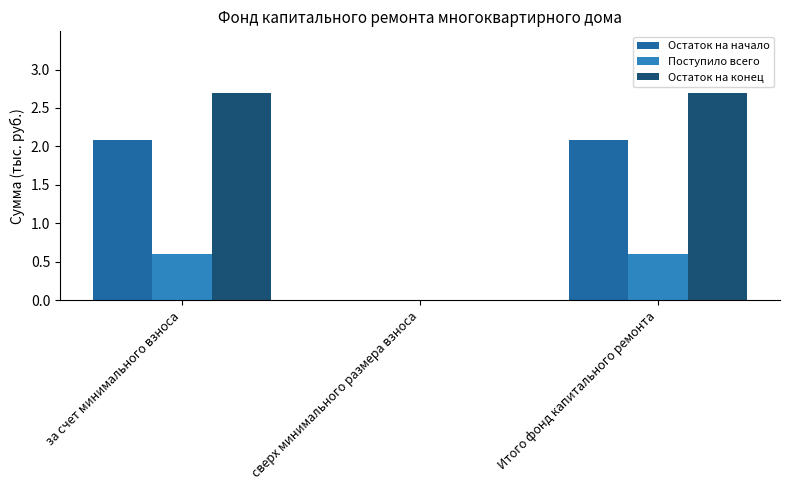

Between сверх минимального размера взноса and Итого фонд капитального ремонта, which series saw the biggest shift?

Остаток на конец